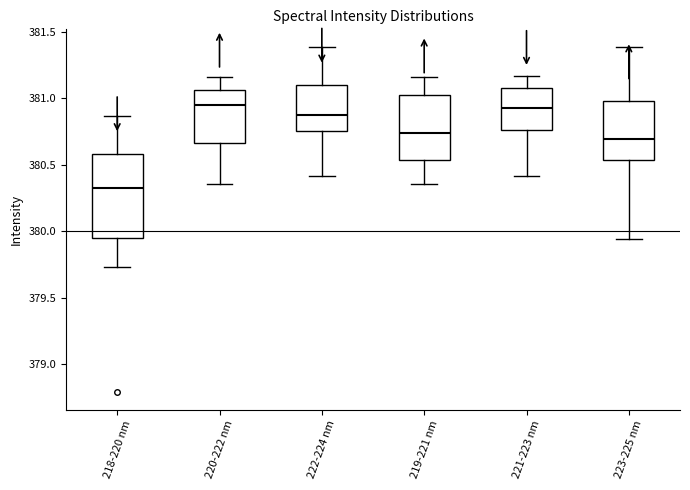

Where does the lower whisker of the box for 220-222 nm end on the y-axis? The values are not printed on the chart, so give them approximately, as read against the axis.

380.35